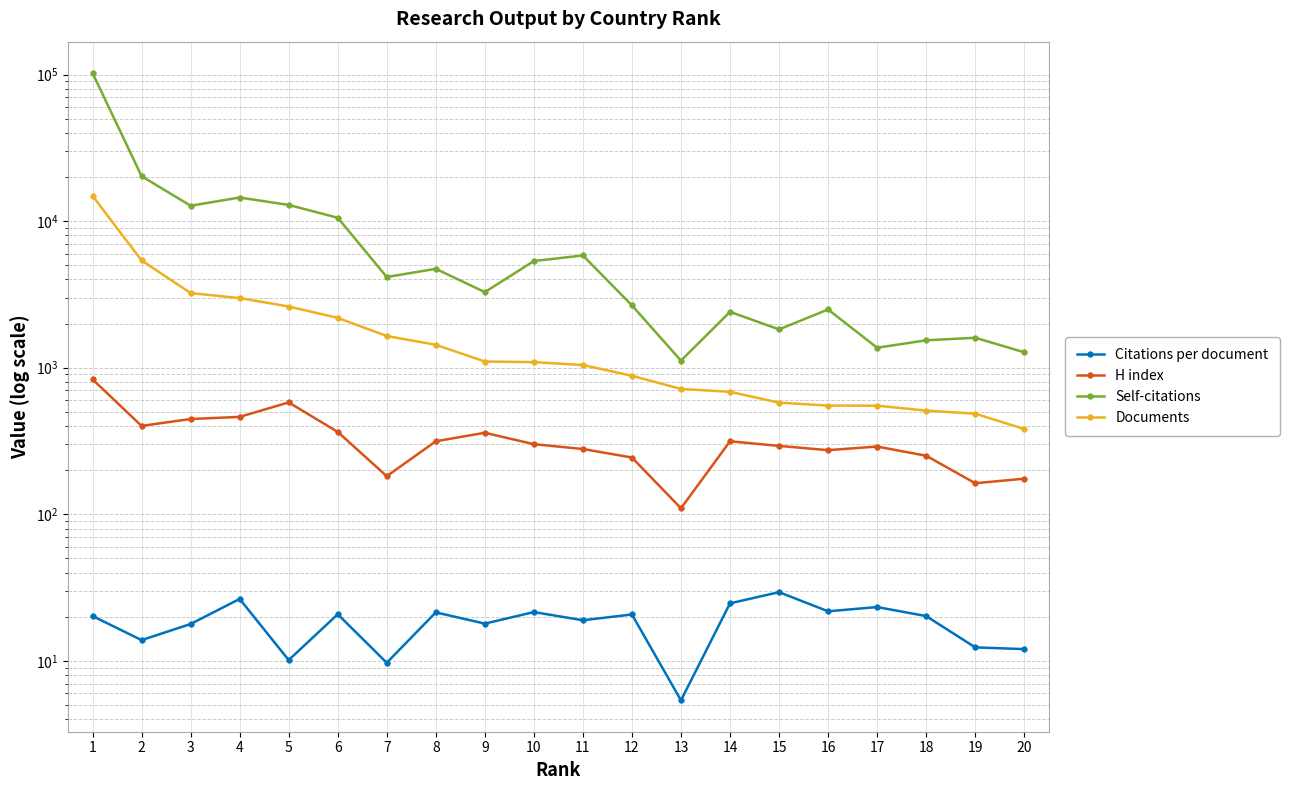

True or false: Citations per document has a value of 10.1 at 4.

False